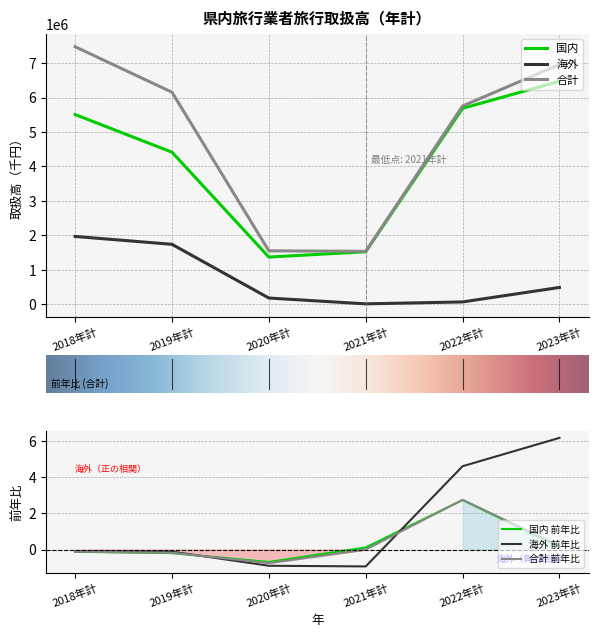

What is the label of the 5th point from the left?

2022年計